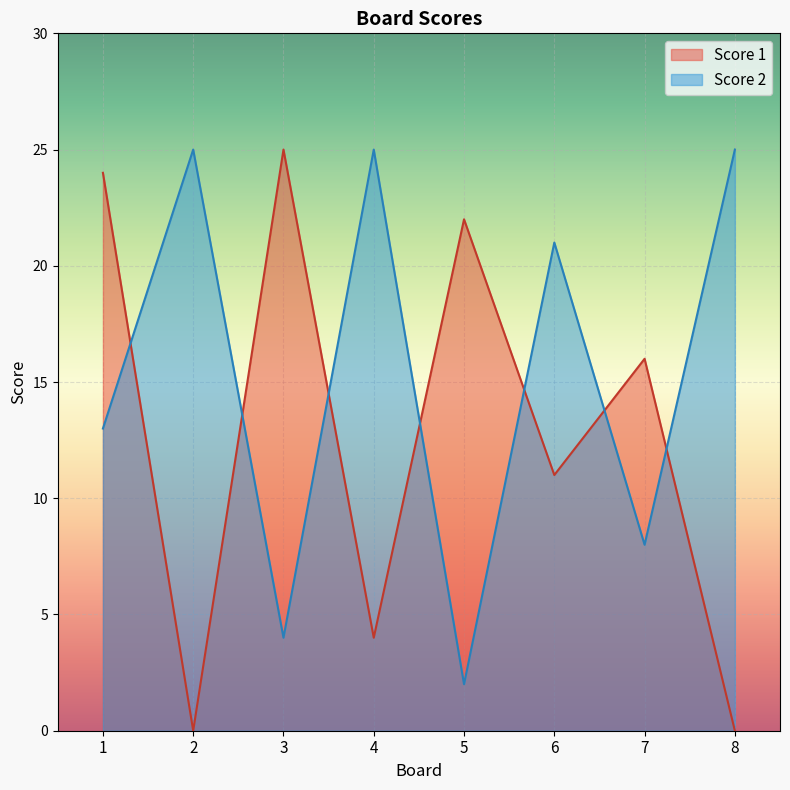

True or false: Score 2 has a value of 6 at 3.

False